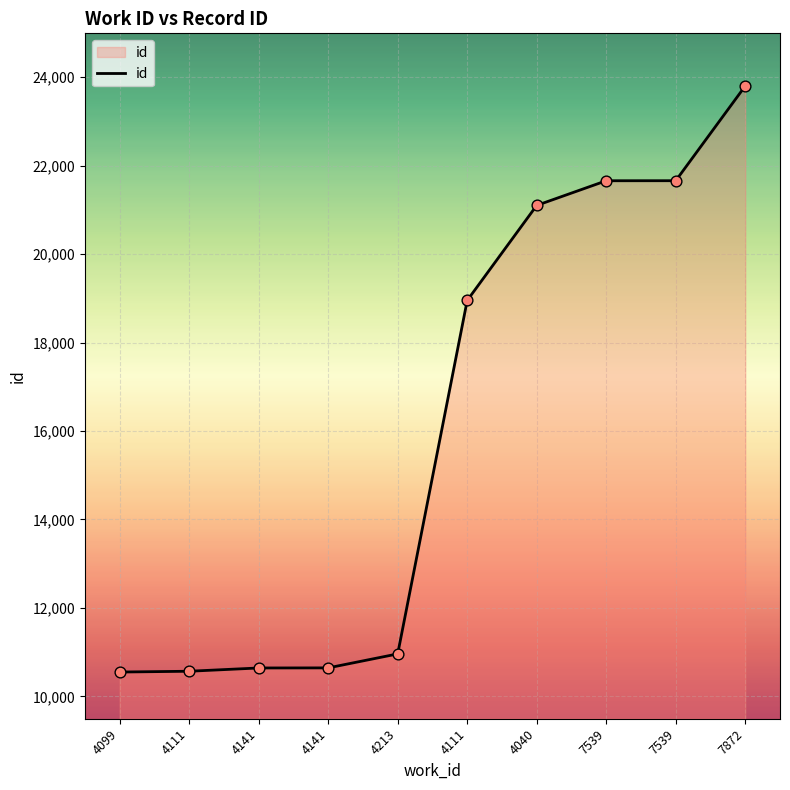

What is the change in value from 4111 to 4040?

+2148